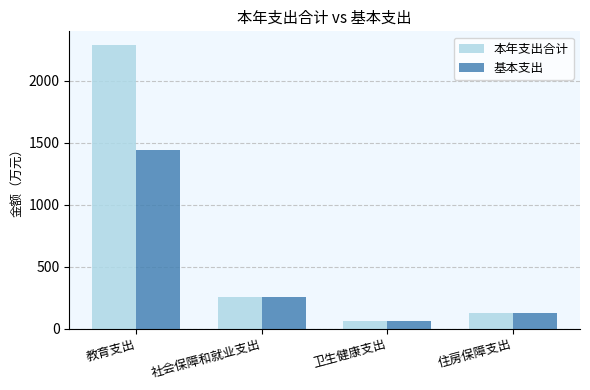

At which label does 基本支出 first exceed 258?

教育支出